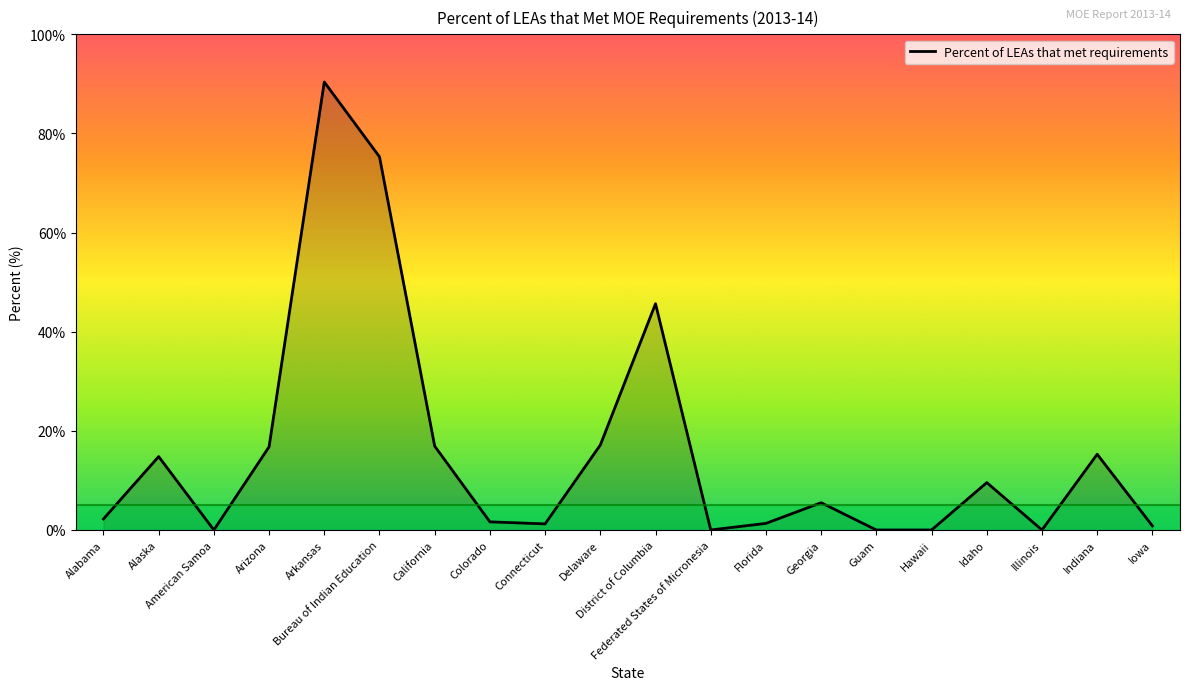

What is the difference between the maximum and minimum values?

90.4